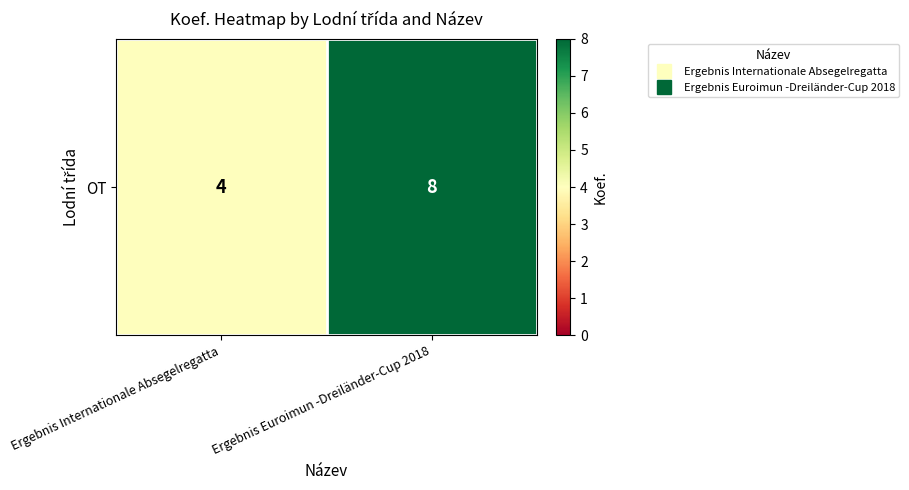

What is the maximum value shown in the chart?

8